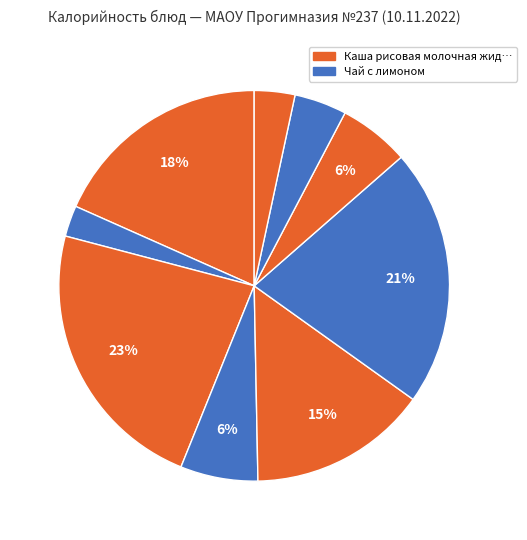

How many segments does this pie chart have?

9